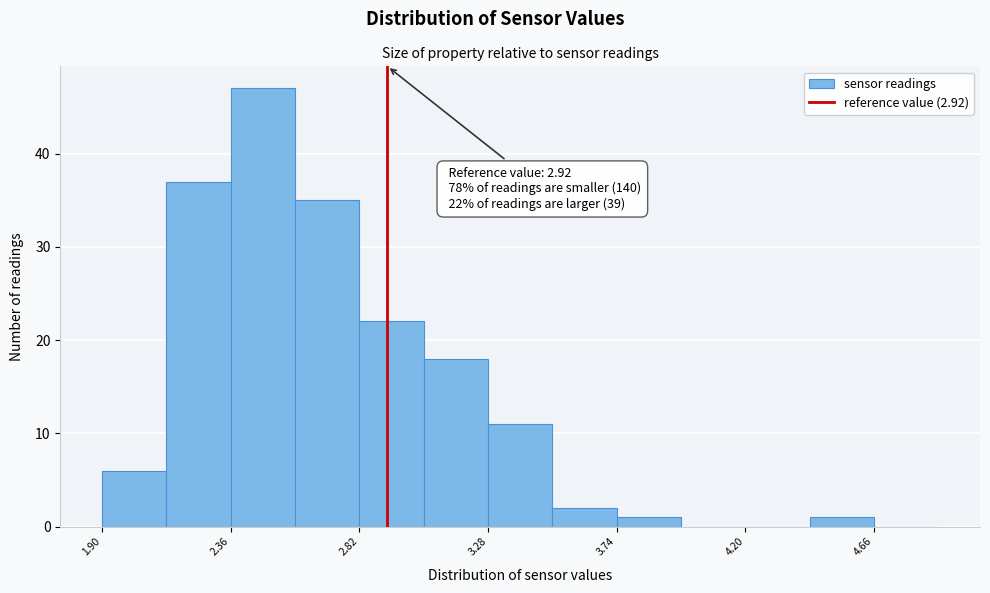

Which range on the x-axis has the tallest bar?

2.36 to 2.59